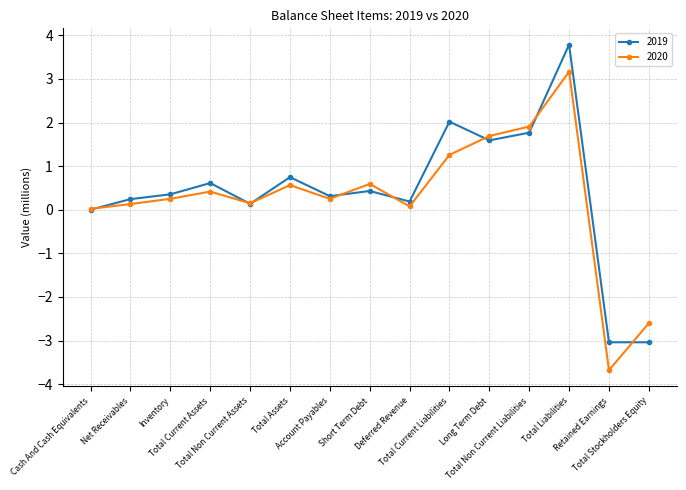

How many distinct data groups are displayed?

2